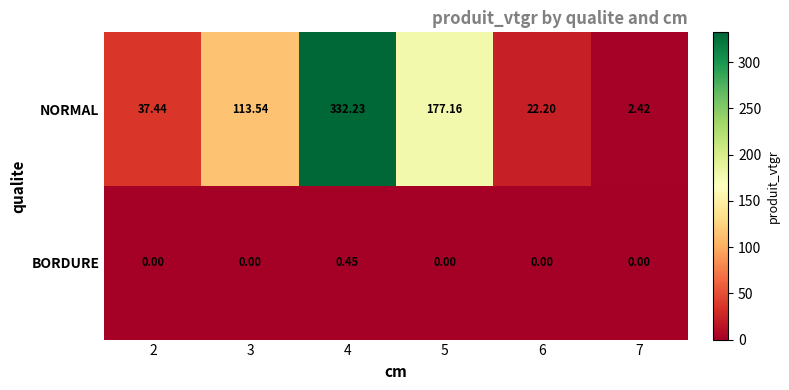

What is the difference between the highest and lowest values at 3?

113.5